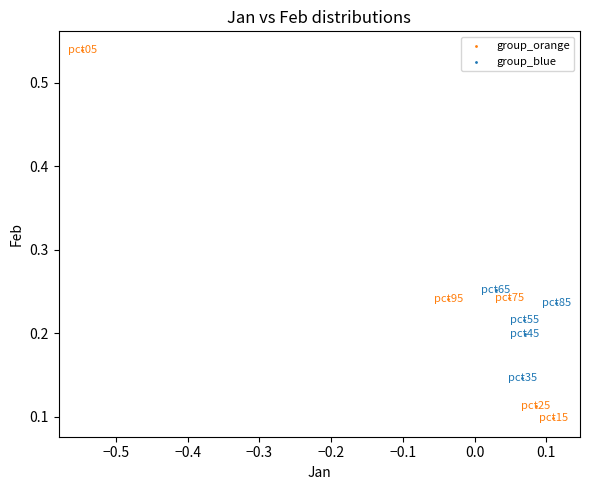

Which series reaches the minimum Y coordinate?

group_orange